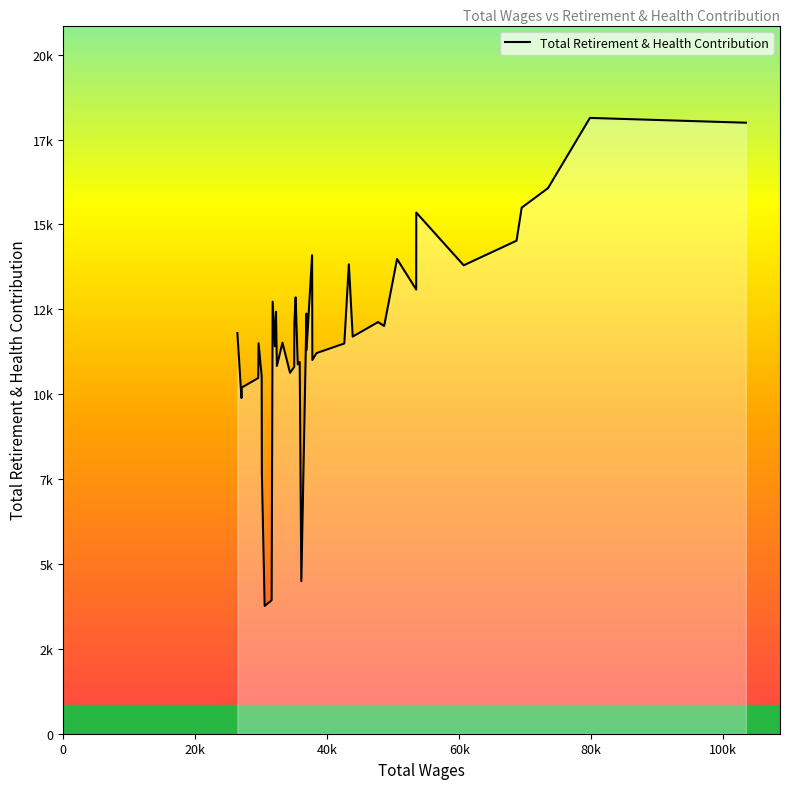

True or false: the data shows 2357 at 14.

False